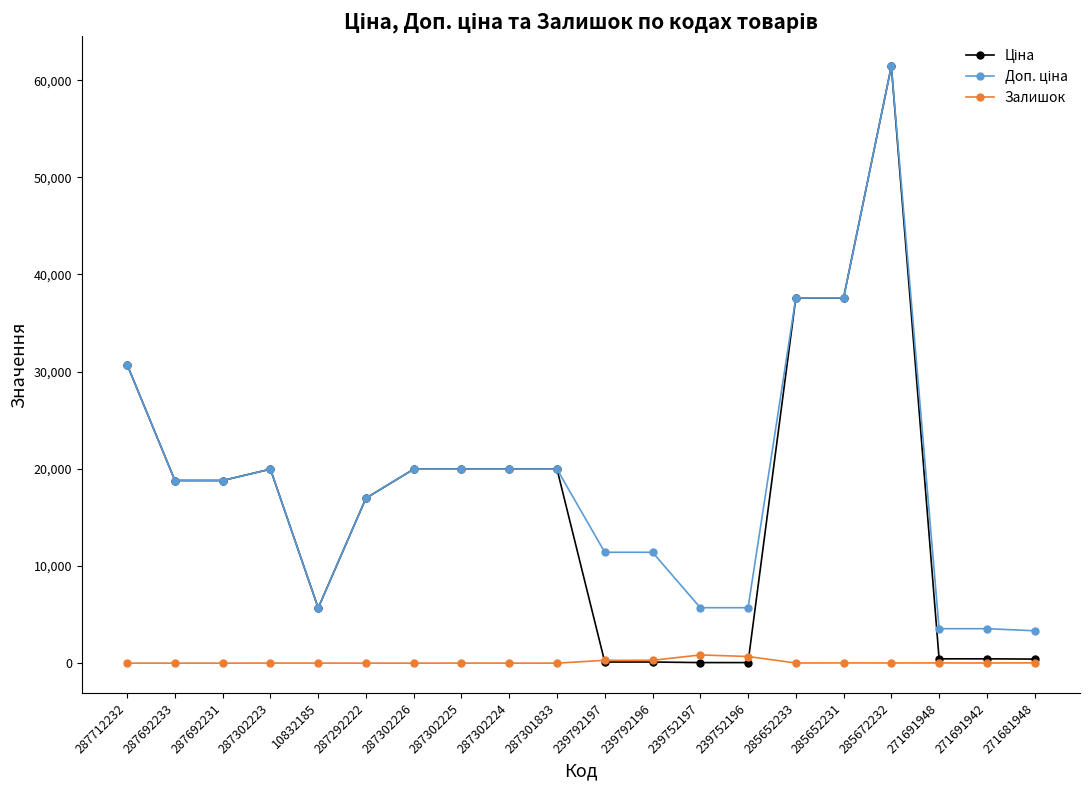

At which category does the chart reach its peak across all series?

285672232